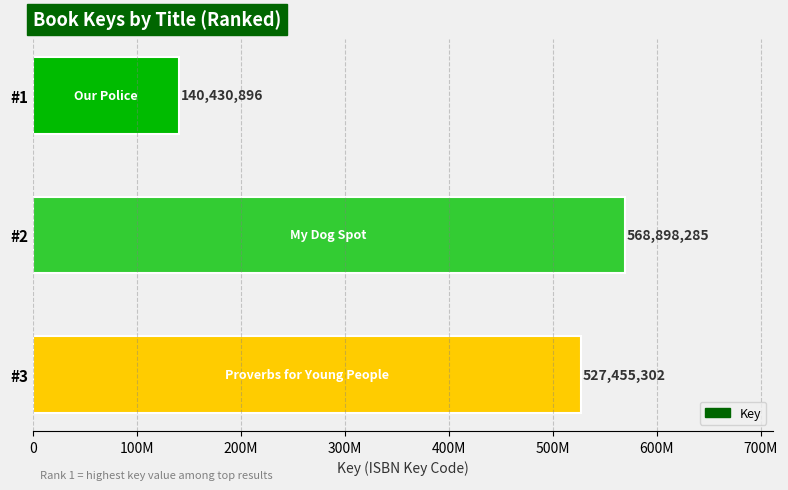

What is the average value?

412261494